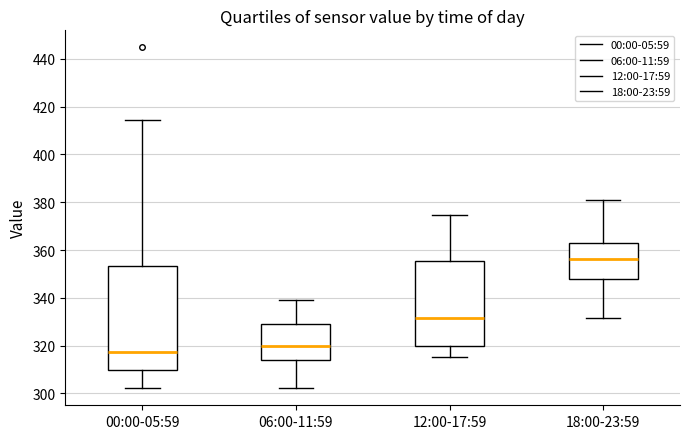

Reading left to right, read every box against the y-axis: the position of its median line, the range the box covers, and the ends of its whiskers. The values are not printed on the chart, so give them approximately, as read against the axis.

00:00-05:59: median 318, box 310 to 354, whiskers 302 to 414
06:00-11:59: median 320, box 314 to 330, whiskers 302 to 338
12:00-17:59: median 332, box 320 to 356, whiskers 316 to 374
18:00-23:59: median 356, box 348 to 364, whiskers 332 to 380